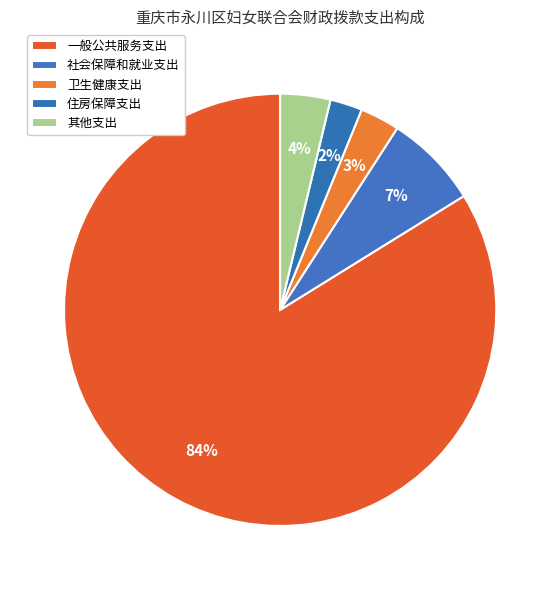

Is there a majority slice in this chart?

Yes